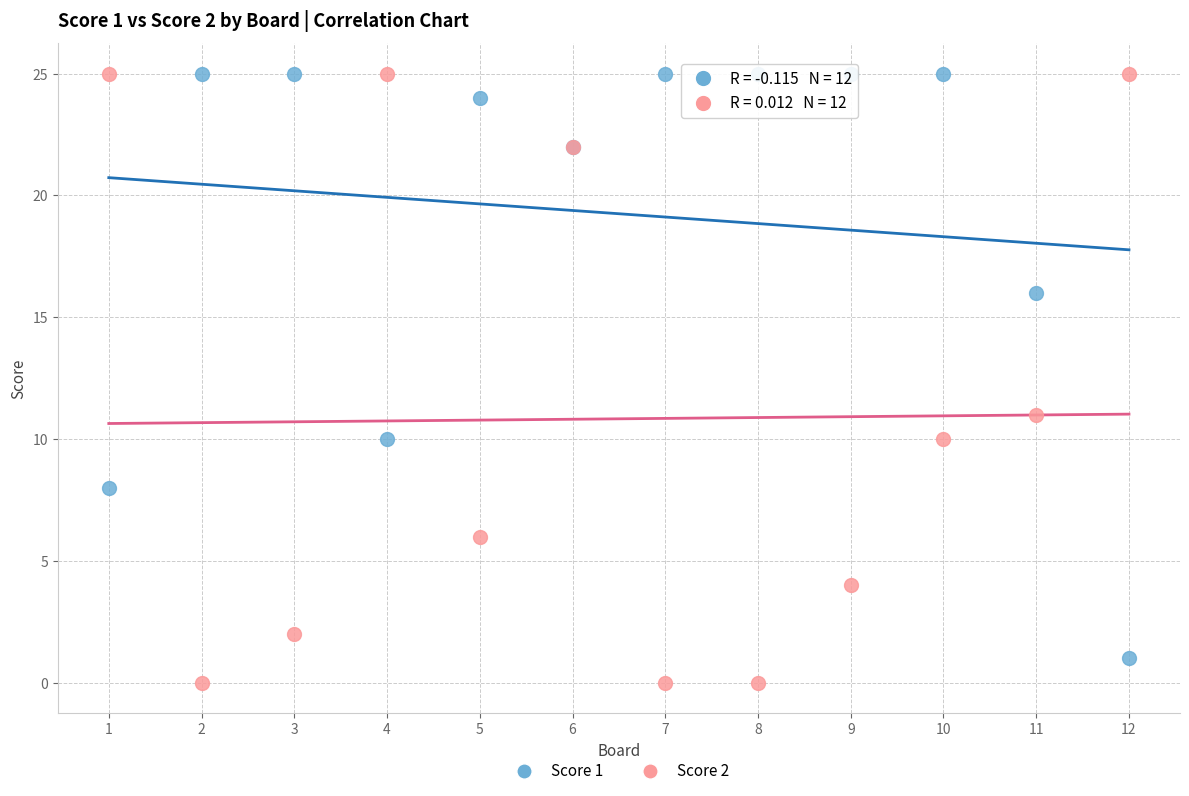

What is the X range (max minus min) for the scatter plot?

11